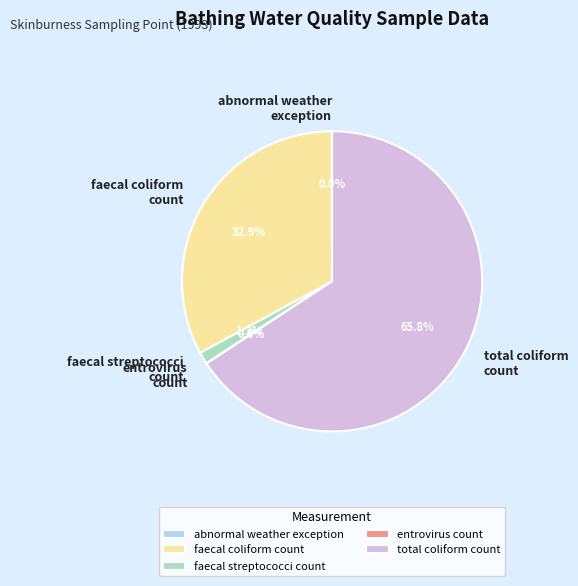

Is there any slice that represents more than half of the pie?

Yes